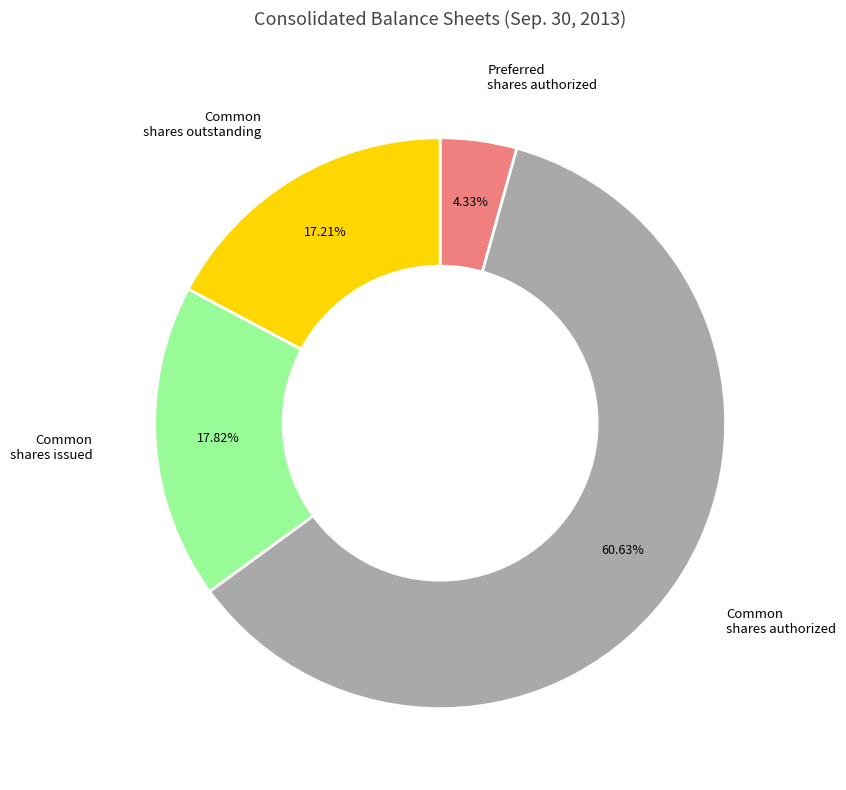

Count the number of slices in the pie.

4